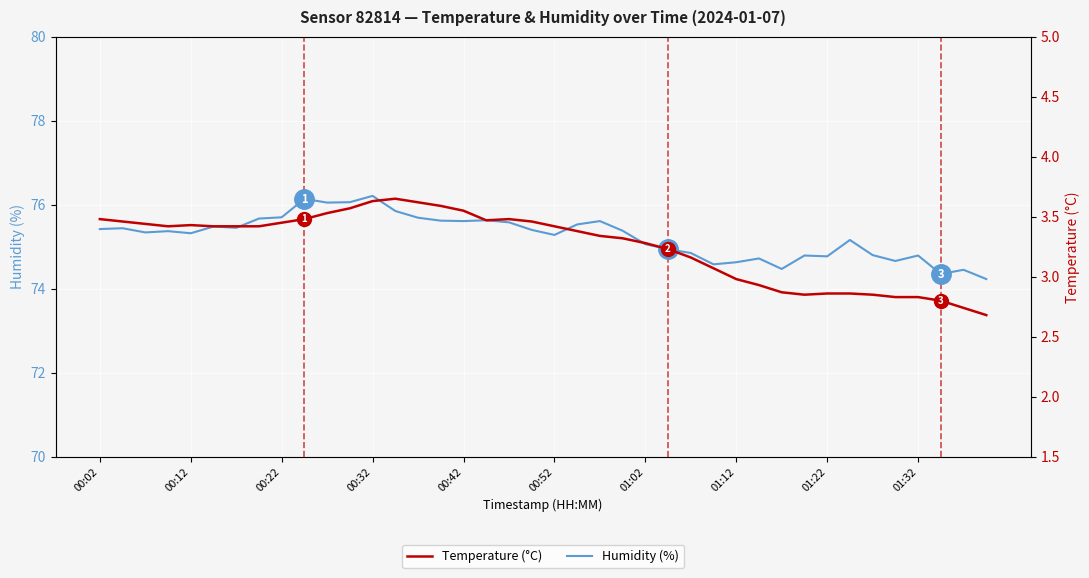

What is the lowest value of the Humidity (%) series?

74.2